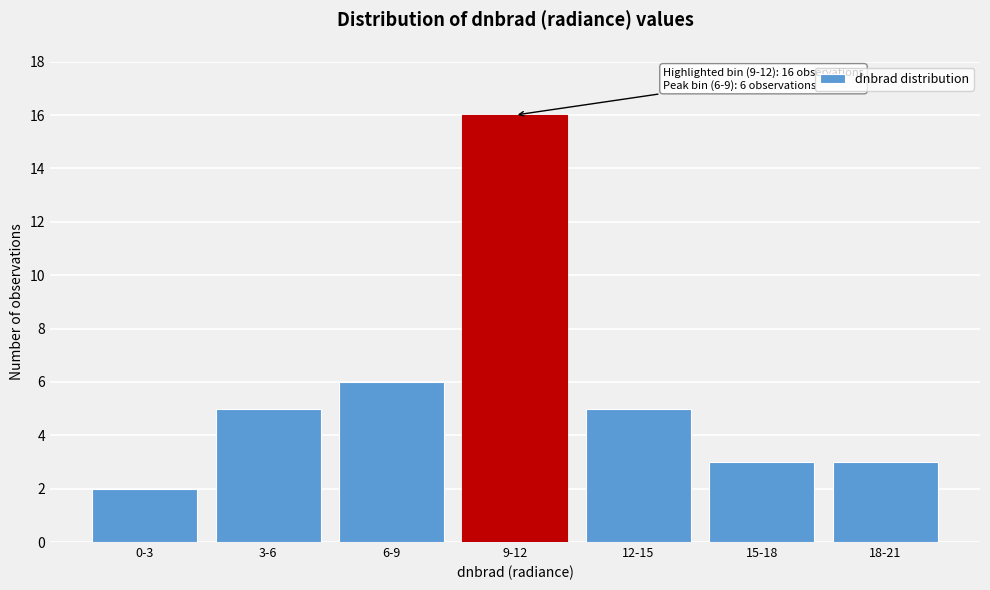

Reading left to right, transcribe all the data shown in this chart.

2	5	6	16	5	3	3